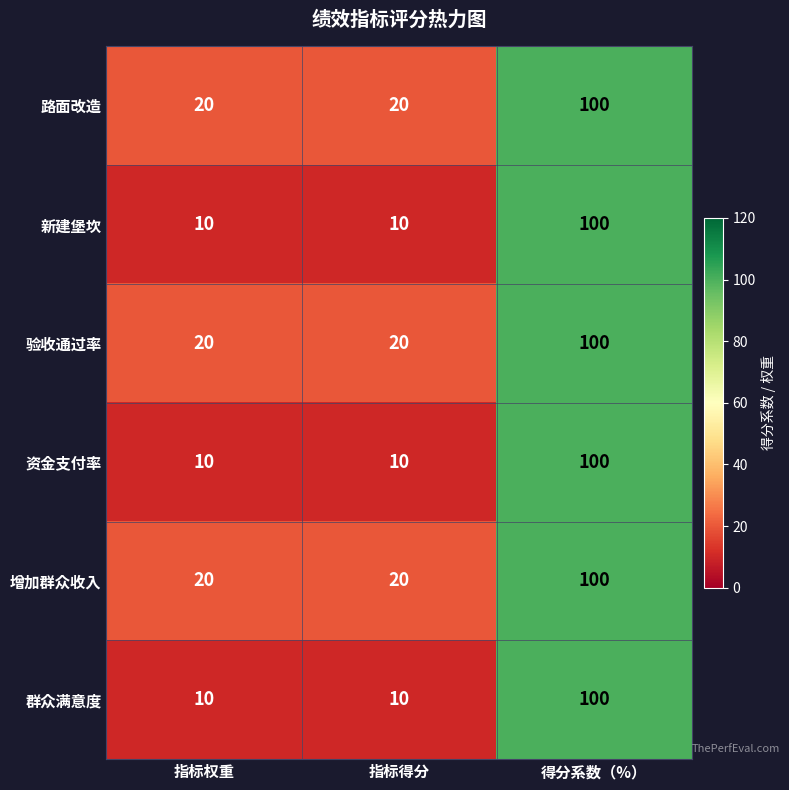

Is it true that 群众满意度 equals 16 at 指标得分?

False